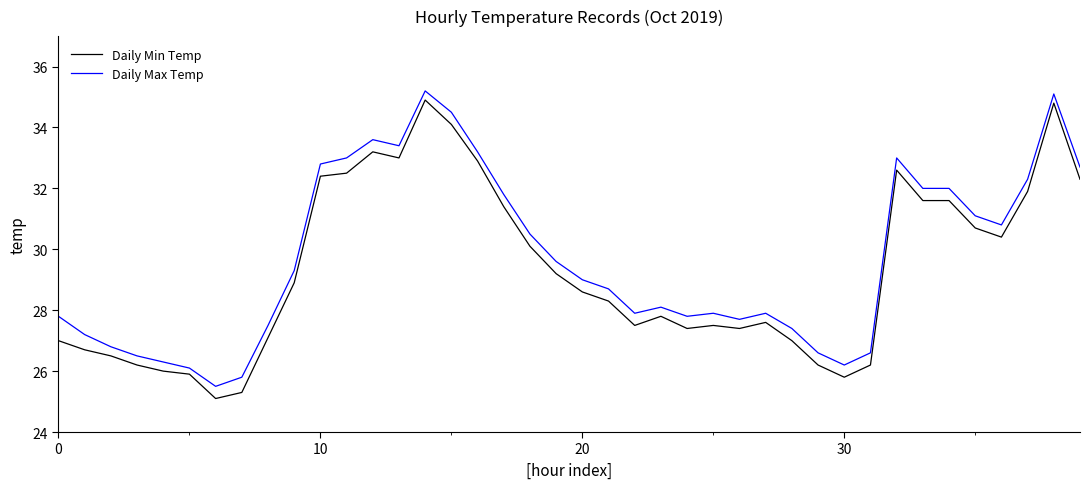

Which series has the widest spread of values?

Daily Min Temp